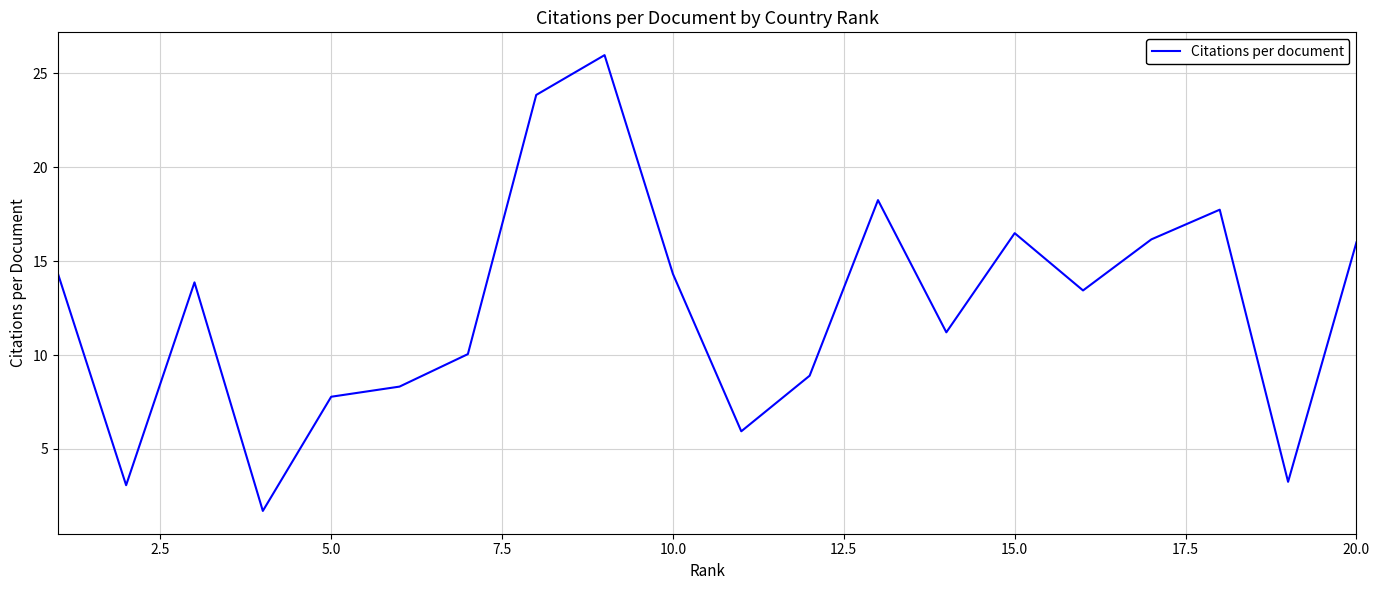

What is the smallest value displayed?

1.7